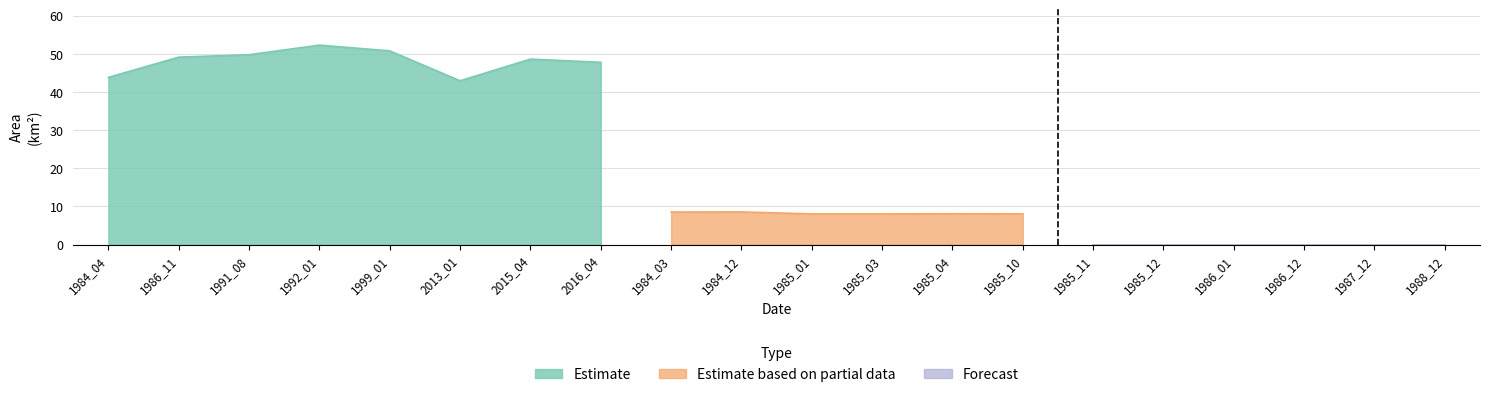

How many interior local valleys does the origWaterArea series have?

3